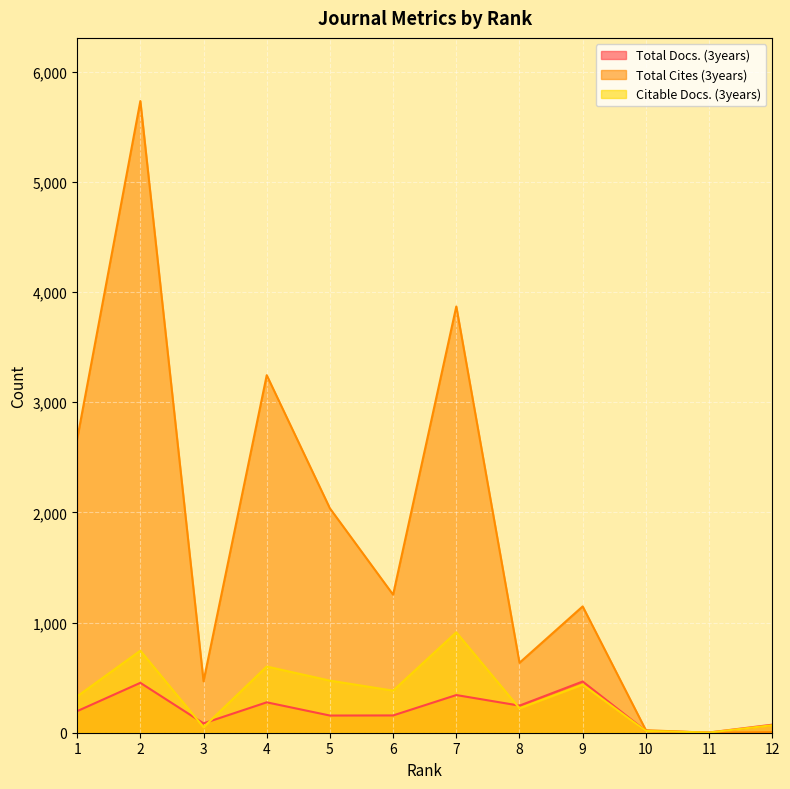

What is the value of the Total Docs. (3years) point at the 10th from the left?

16